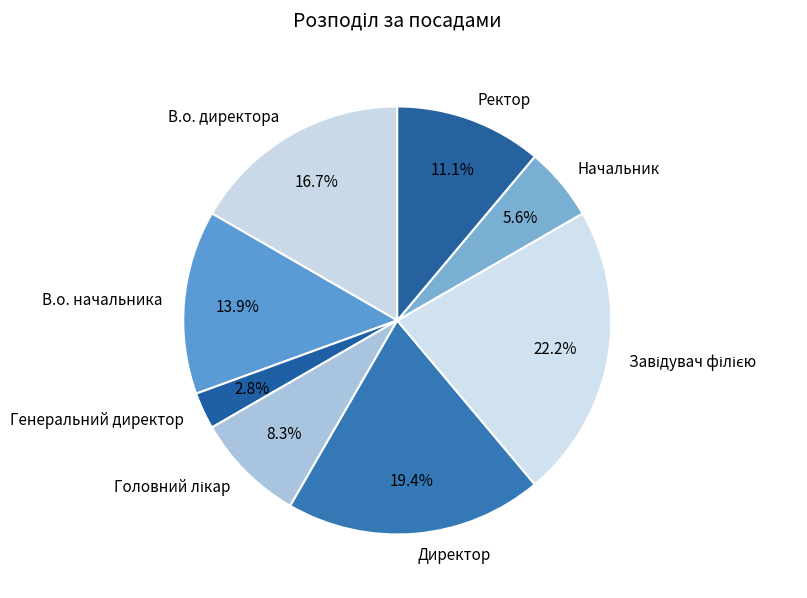

Is it true that Начальник is 6% of the pie?

True